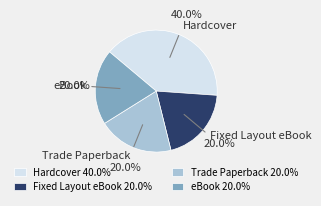

To the nearest percent, what portion does Fixed Layout eBook represent?

20%